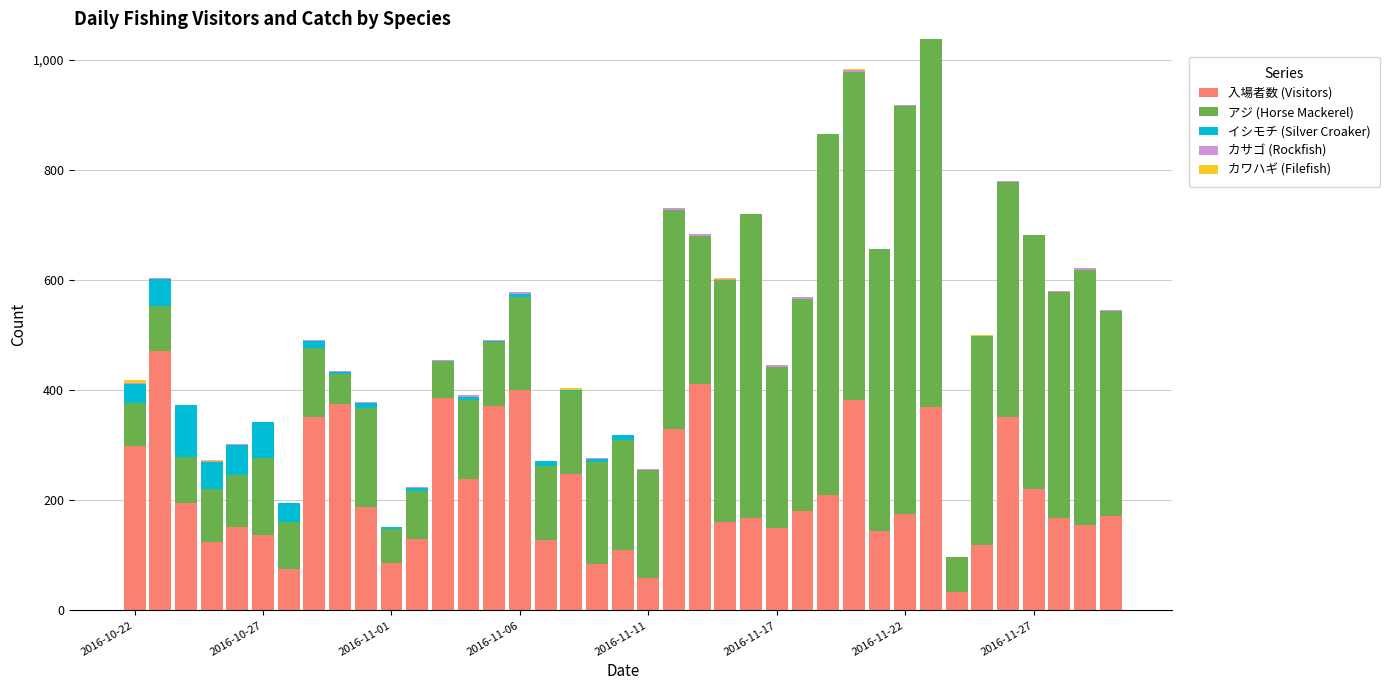

What is the highest value of the 入場者数 (Visitors) series?

472